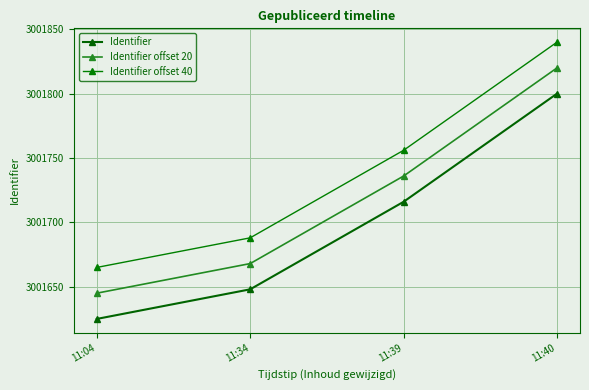

Rank the series by their average value, from lowest to highest.

Identifier, Identifier offset 20, Identifier offset 40